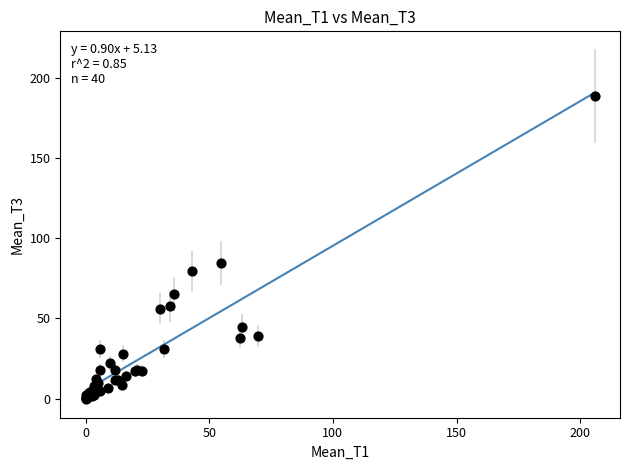

What Y value in the scatter plot is closest to 94?

84.6